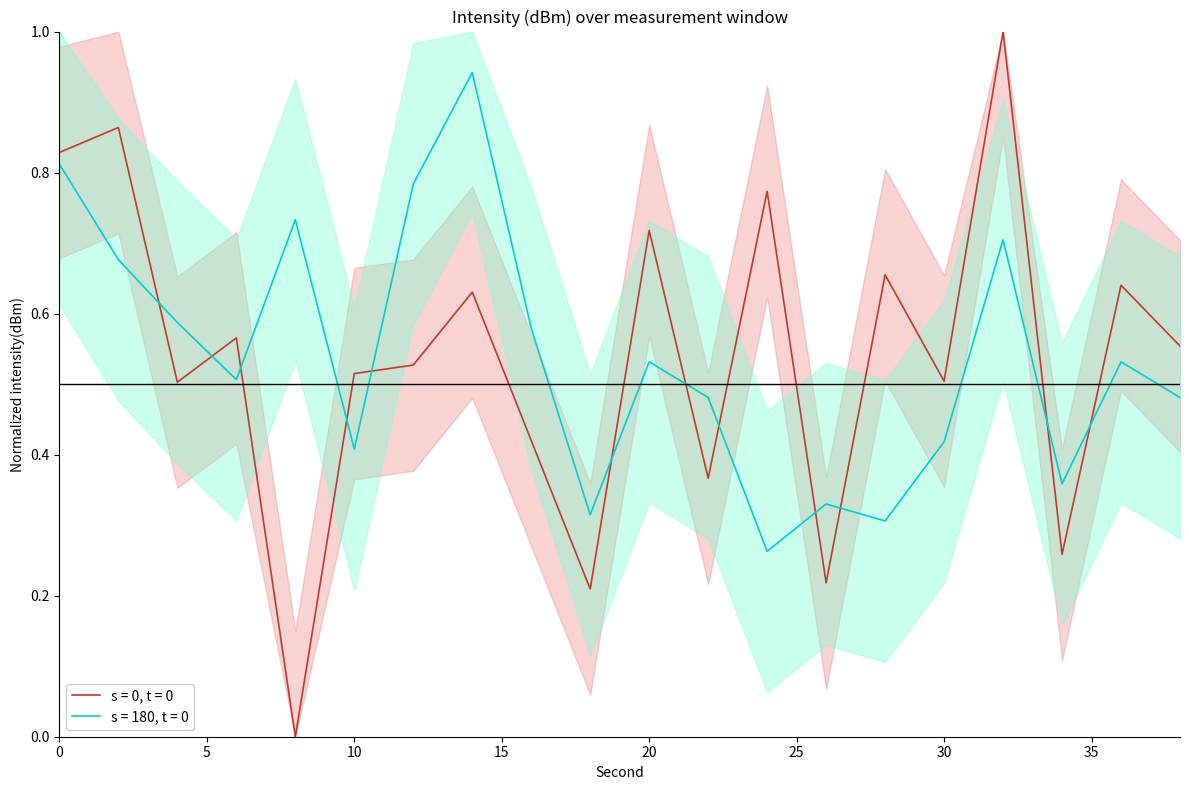

How many interior local peaks does the s = 180, t = 0 series have?

6